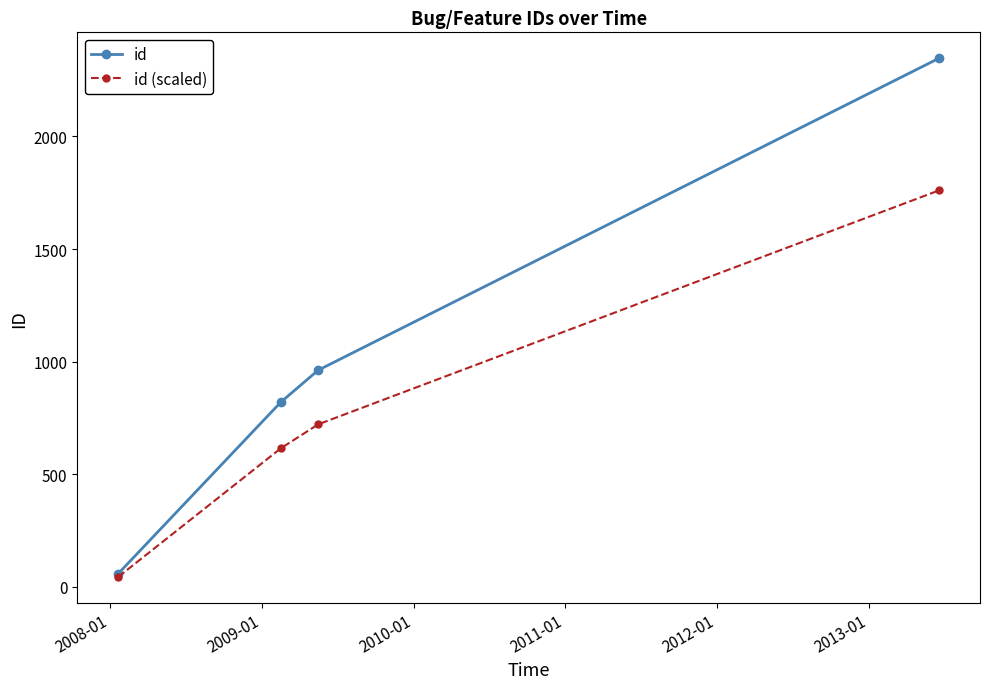

True or false: id (scaled) has more than 2 interior local peaks.

False